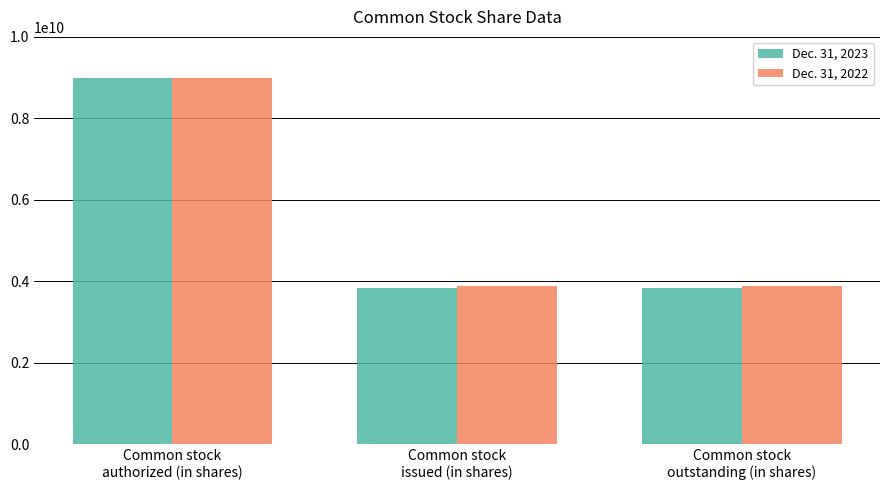

How many groups of bars are there?

3